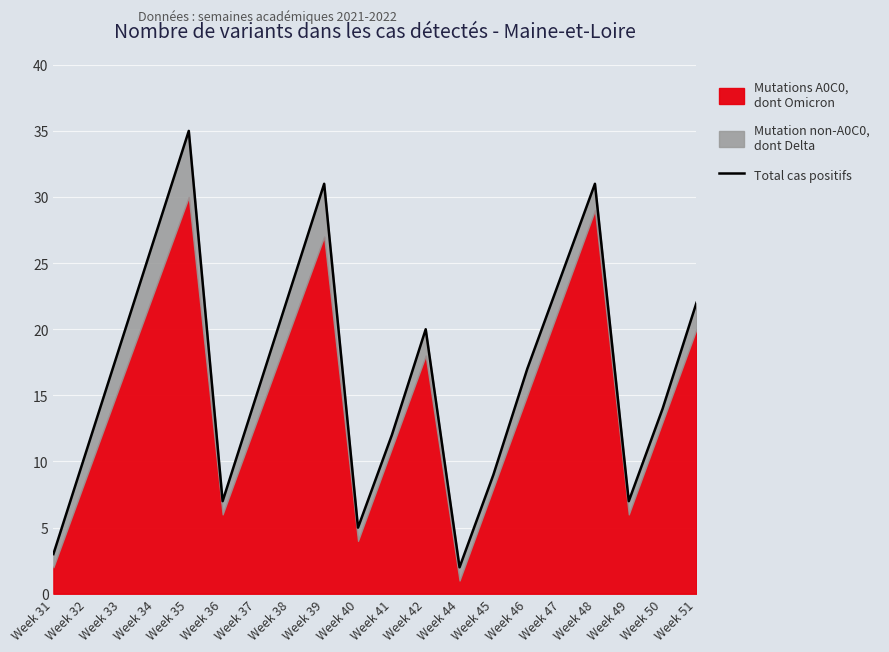

What is the change in value from Week 33 to Week 48?

+12